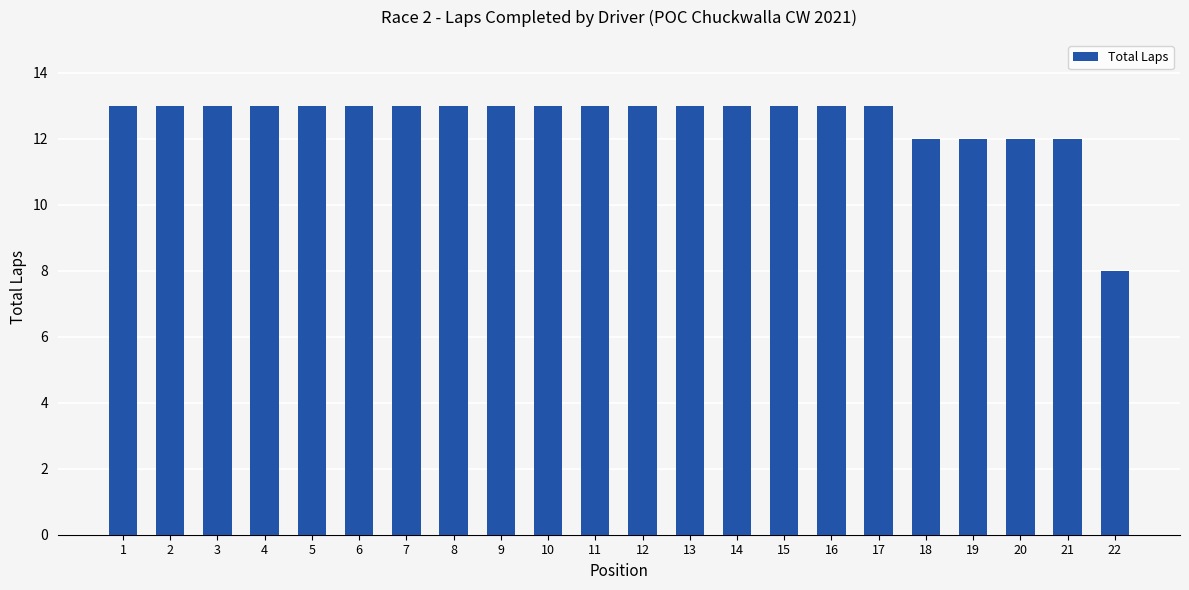

What is the average value?

13